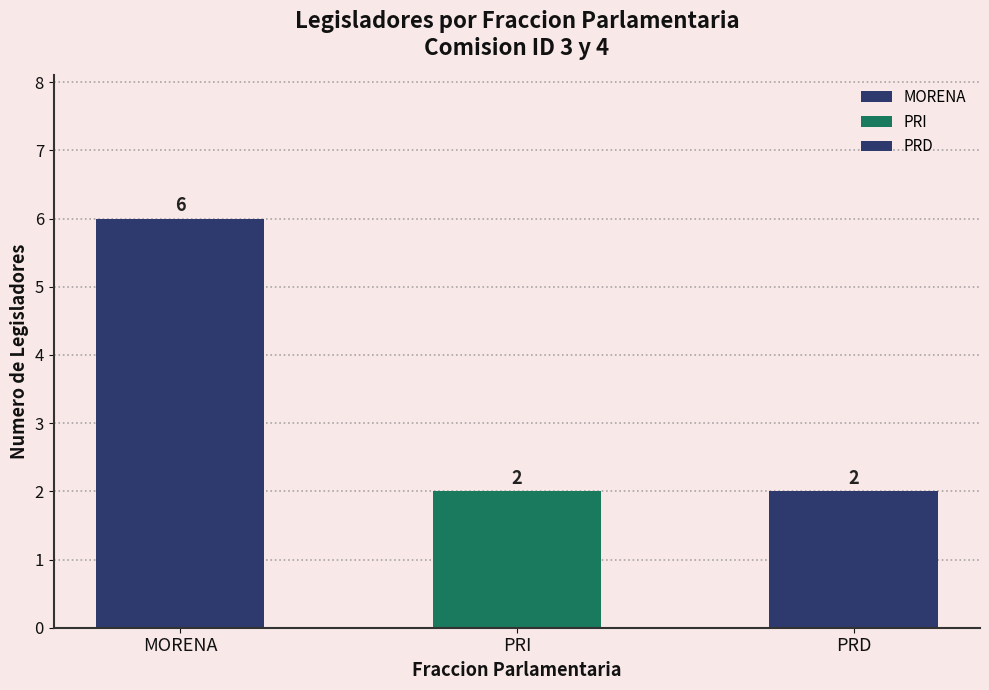

At which category does the chart reach its peak across all series?

MORENA